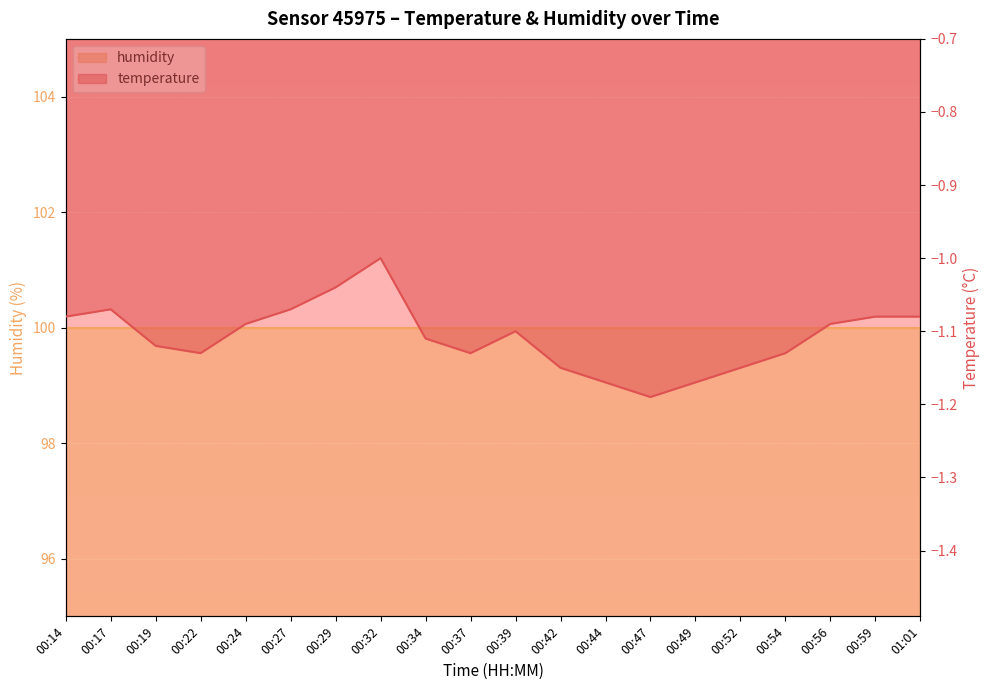

At which category does the chart reach its peak across all series?

00:32